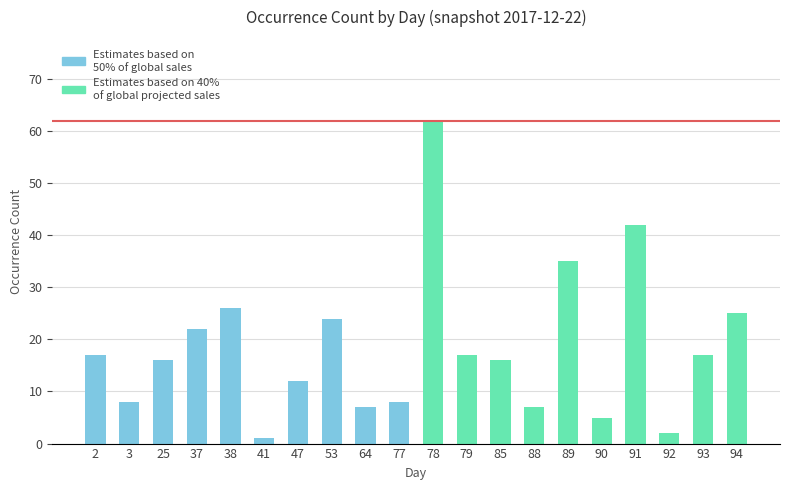

Which series has the largest range (max minus min)?

Estimates based on 40%
of global projected sales